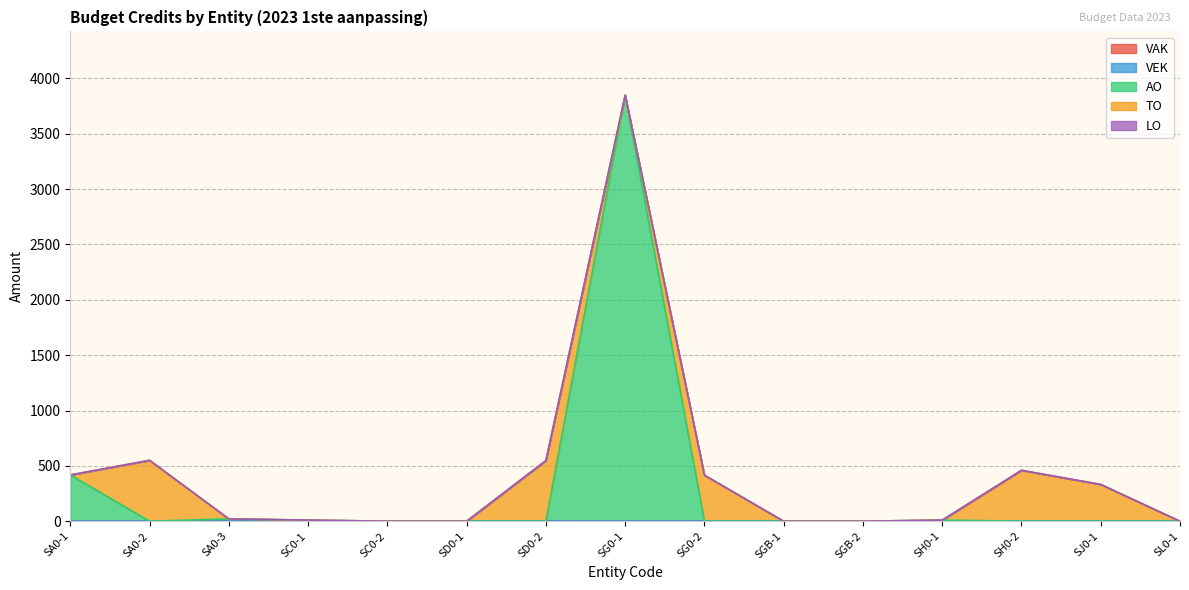

What is the total value across all series at SA0-2?

550